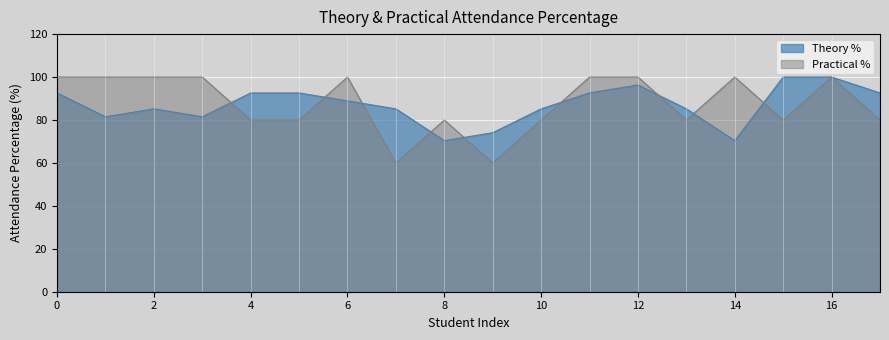

Does the chart display data point markers on the line(s)?

No